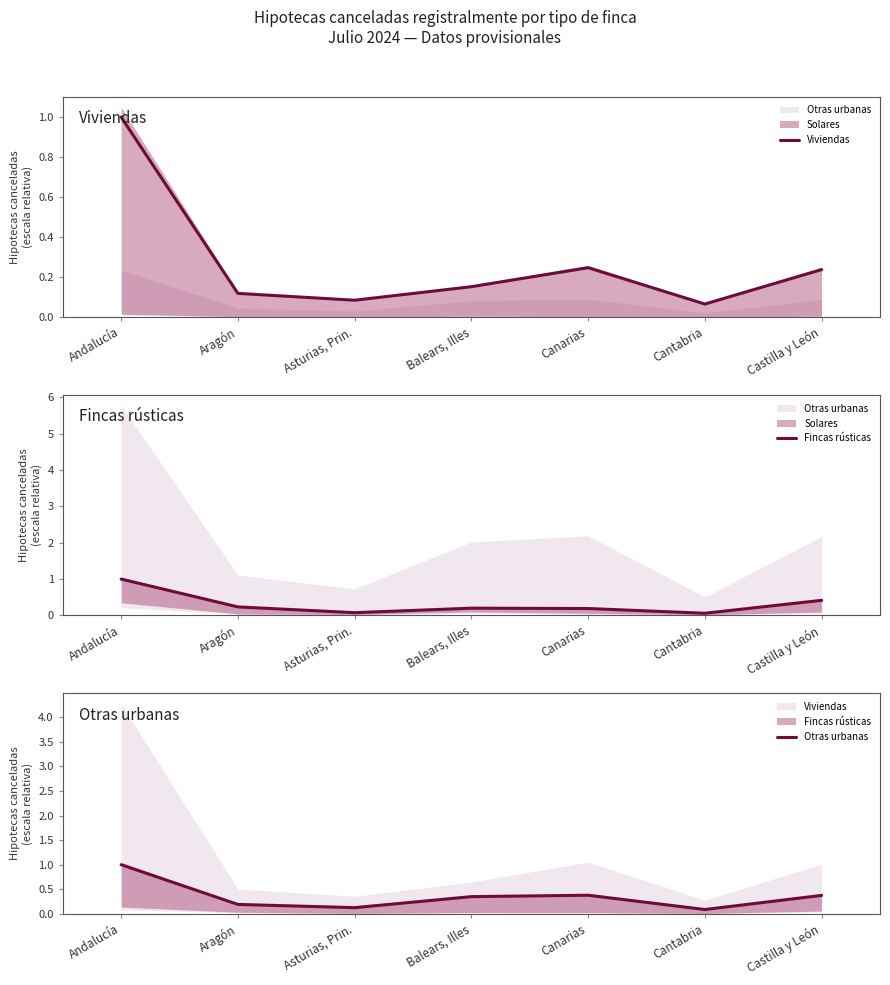

How many lines are shown in the chart?

3